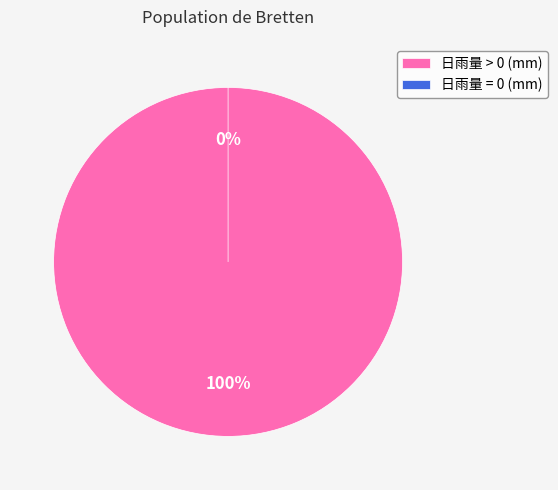

What percentage do 日雨量 > 0 (mm) and 日雨量 = 0 (mm) together represent?

100.0%